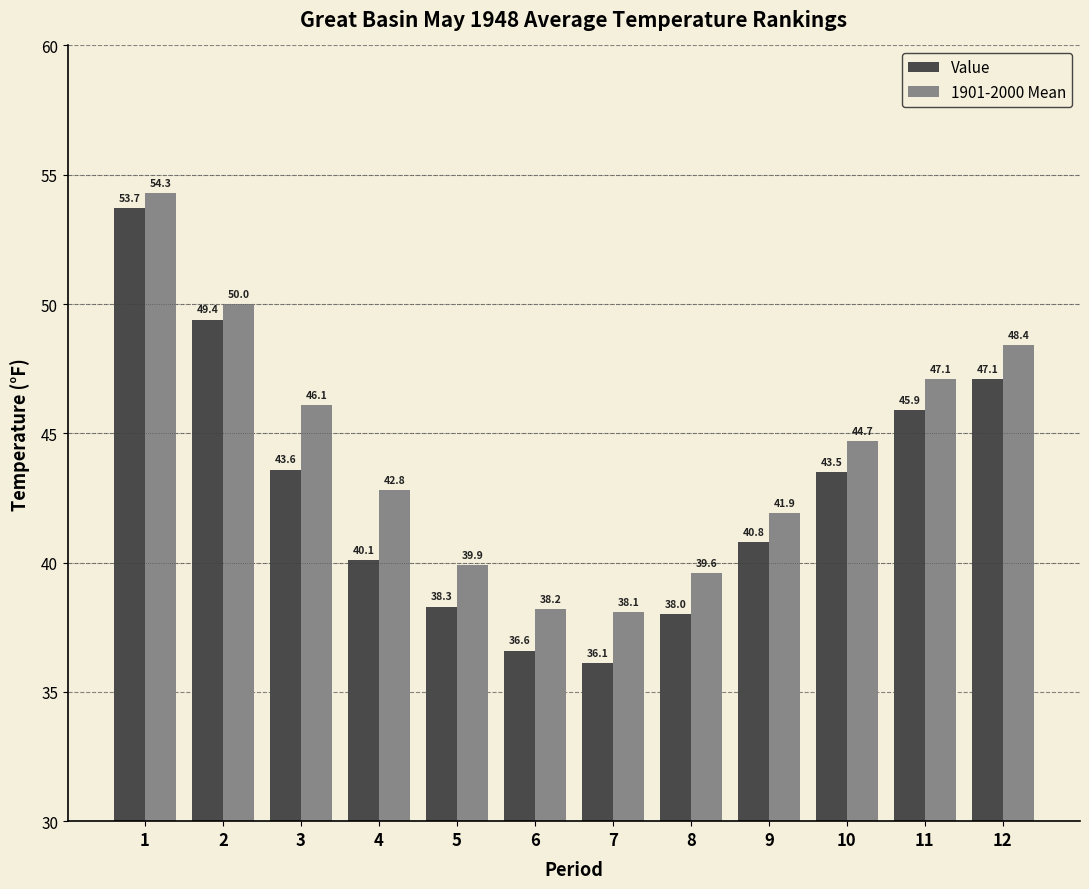

What is the sum of the 1901-2000 Mean values at 4 and 10?

87.5